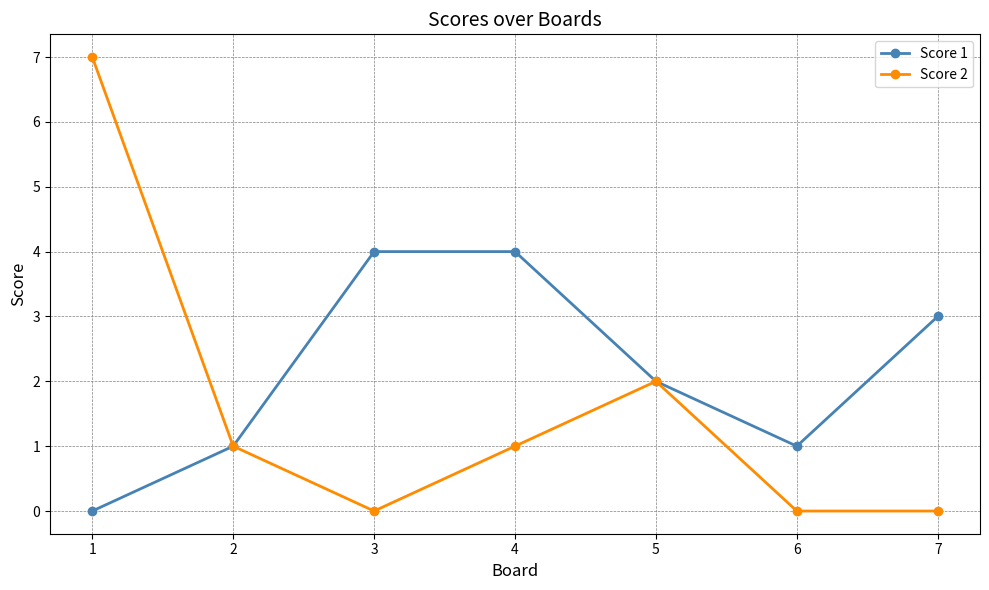

Reading right to left, what are all the values shown in this chart?

Score 1: 7=3	6=1	5=2	4=4	3=4	2=1	1=0
Score 2: 7=0	6=0	5=2	4=1	3=0	2=1	1=7